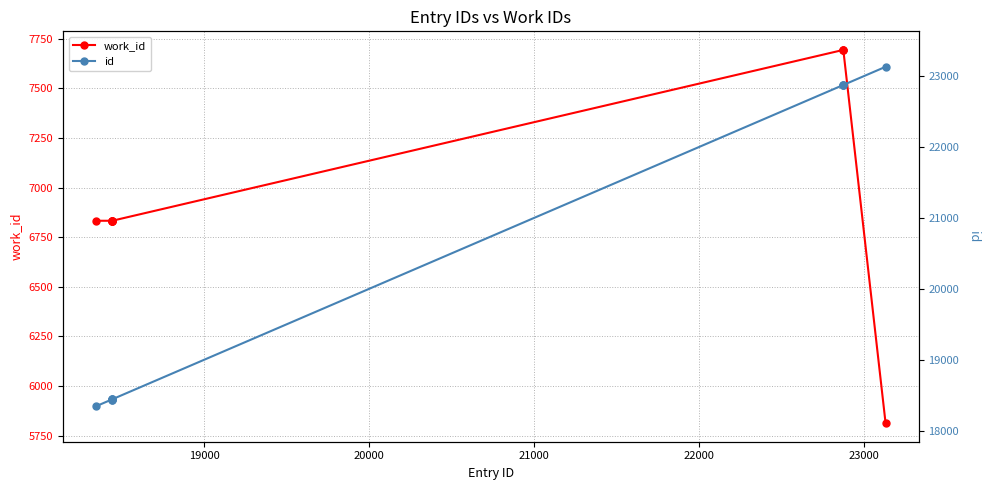

Reading right to left, list all the values displayed in this chart.

work_id: 5813	7694	7694	7694	6833	6833	6833	6833	6833	6833
id: 23129	22873	22872	22871	18442	18441	18440	18439	18438	18344